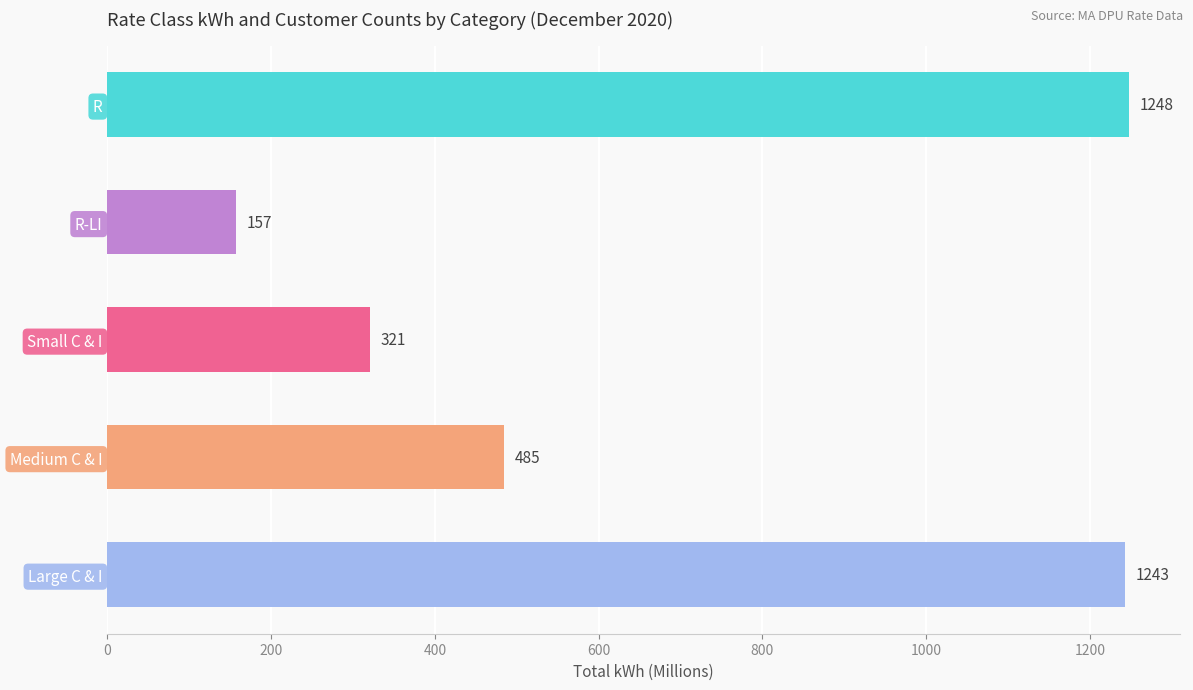

List the labels in order of value, smallest first.

R-LI, Small C & I, Medium C & I, Large C & I, R